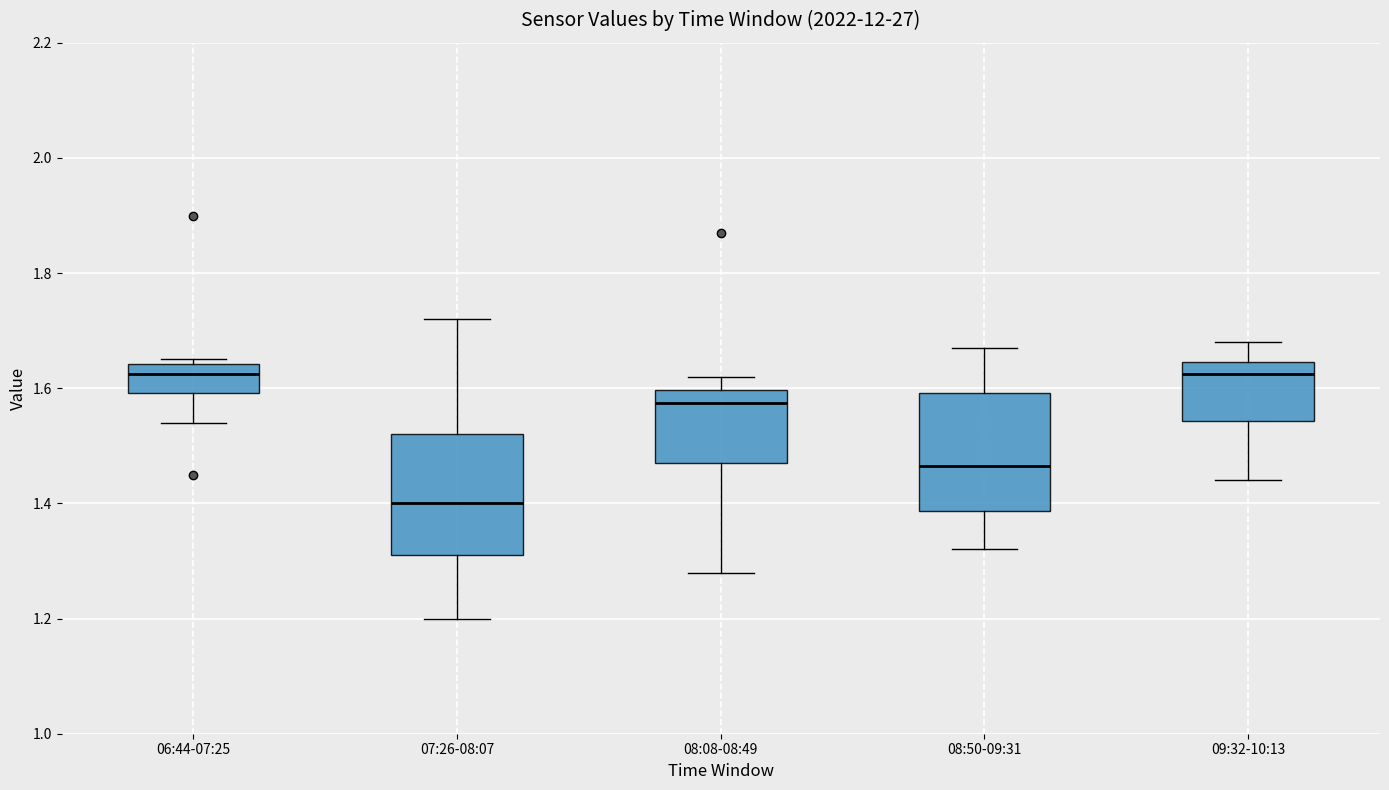

Which box's median line is the lowest?

07:26-08:07